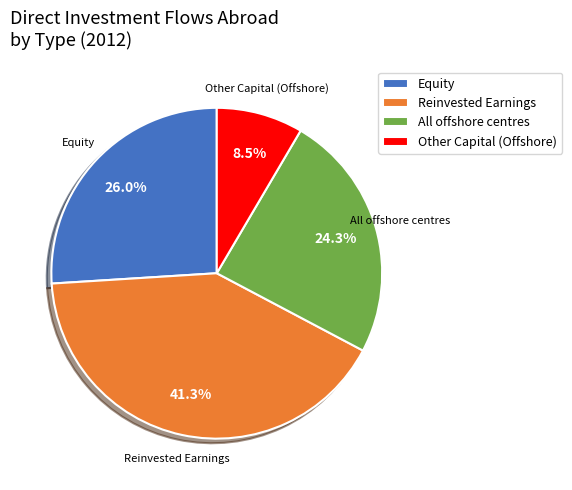

To the nearest percent, what is the difference between the largest and smallest slice percentages?

33%